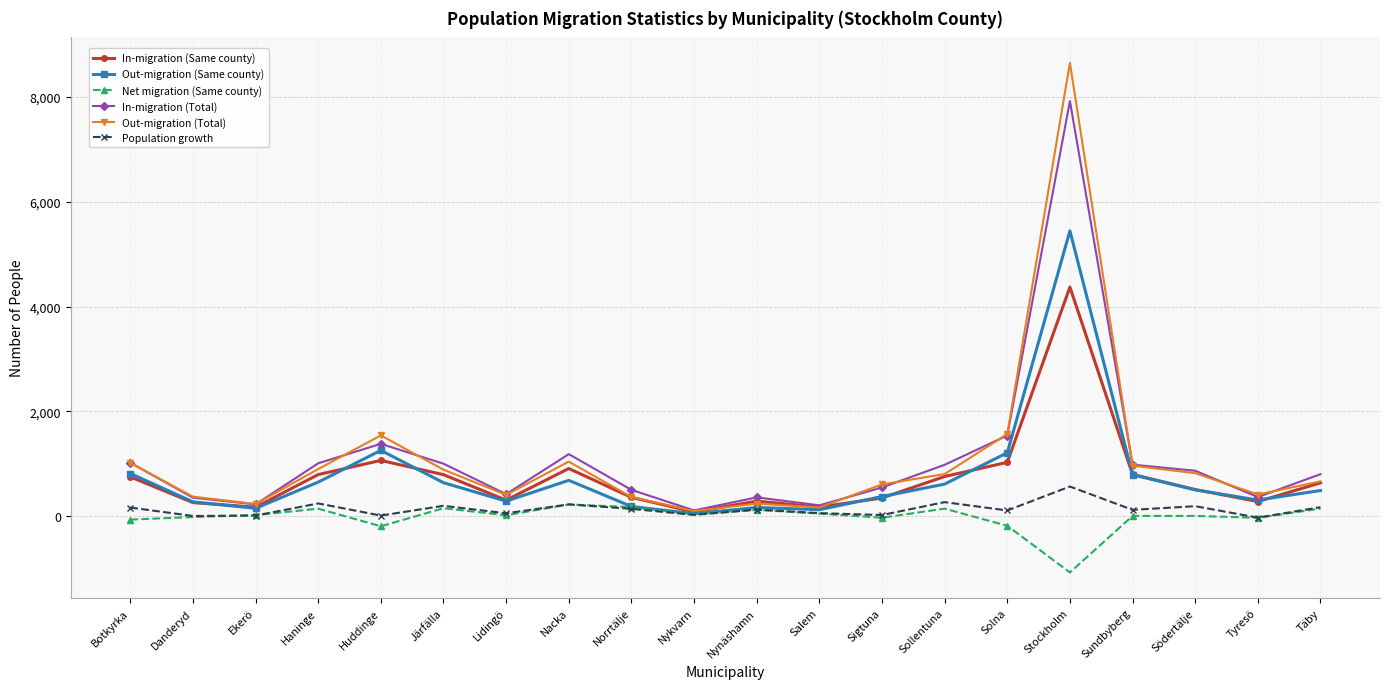

What is the value of the Out-migration (Same county) point at the 3rd from the left?

151